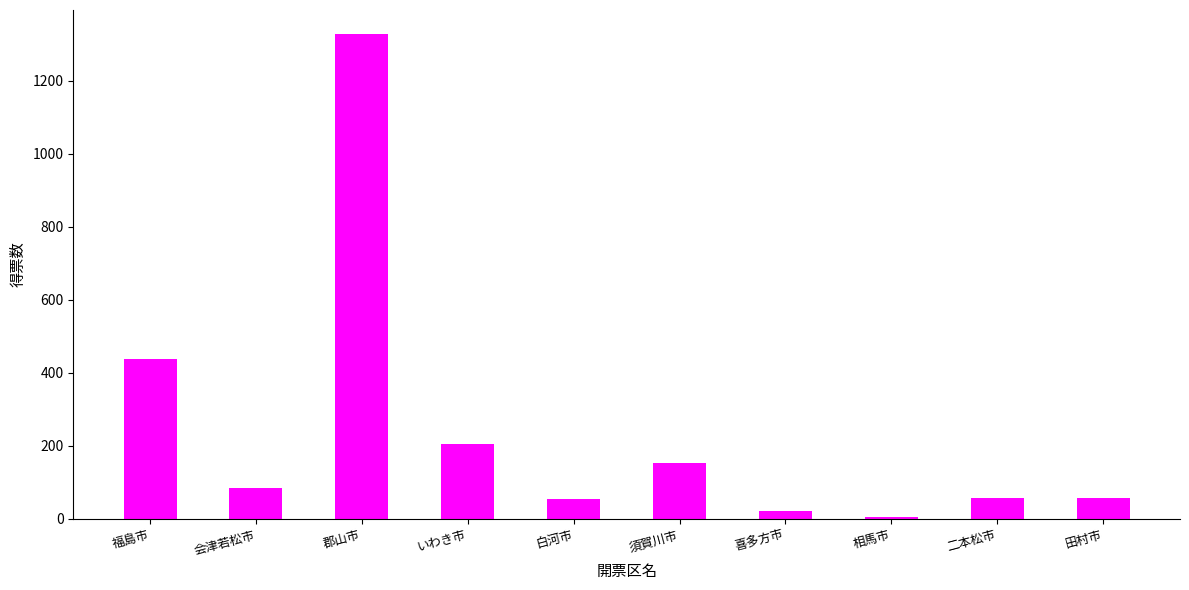

At which label is the value closest to 666?

福島市